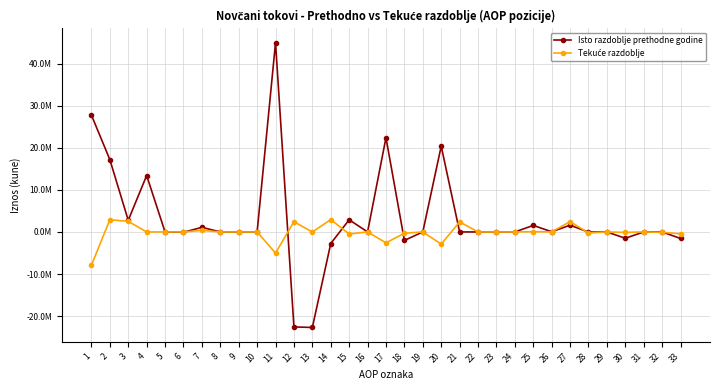

How many values in the Isto razdoblje prethodne godine series are below 0?

9